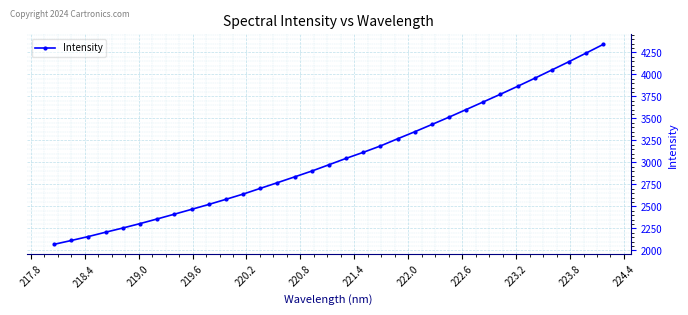

What is the maximum value shown in the chart?

4341.9